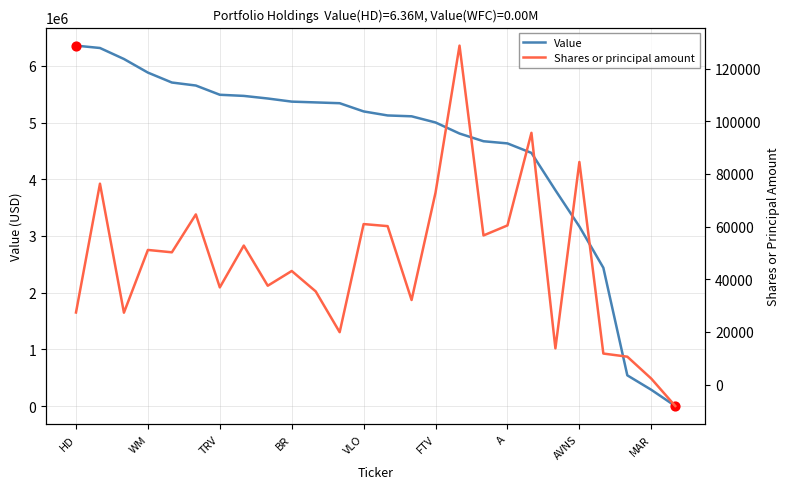

What are all the series names shown in the legend?

Value, Shares or principal amount